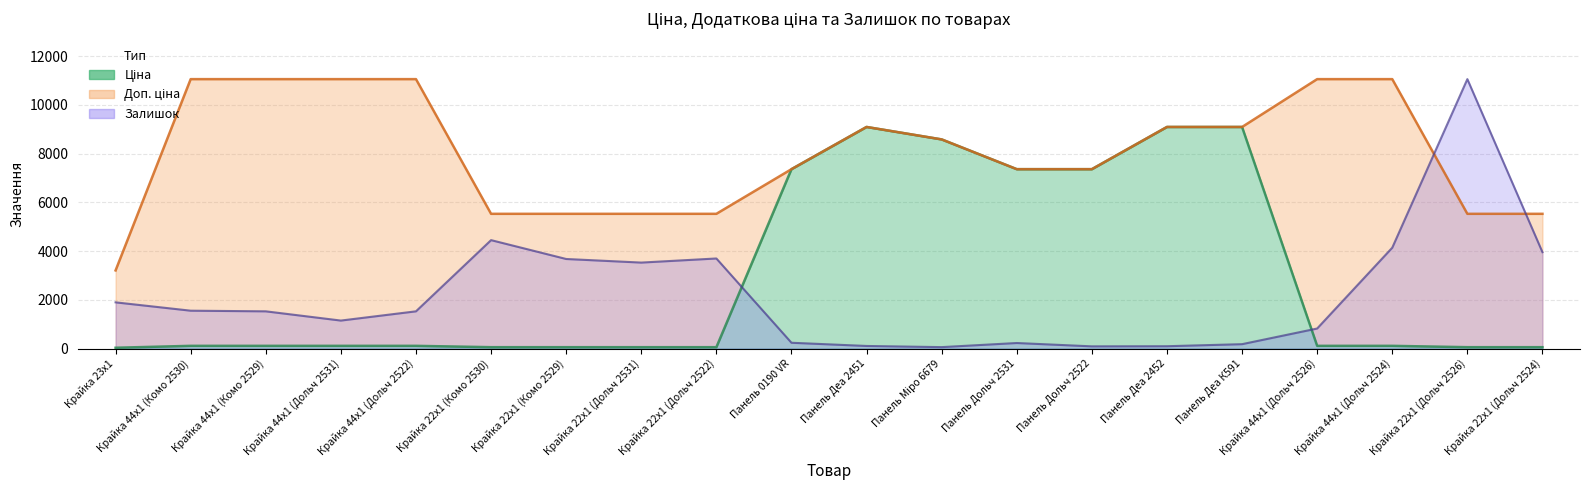

True or false: Доп. ціна has more than 1 interior local peaks.

False